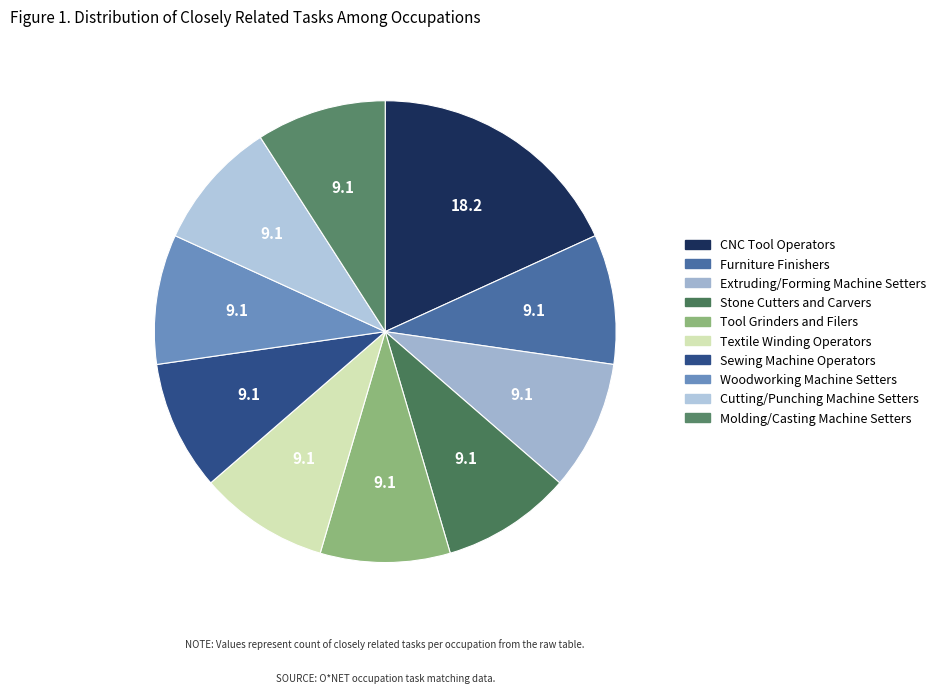

Which slice is the smallest?

Furniture Finishers